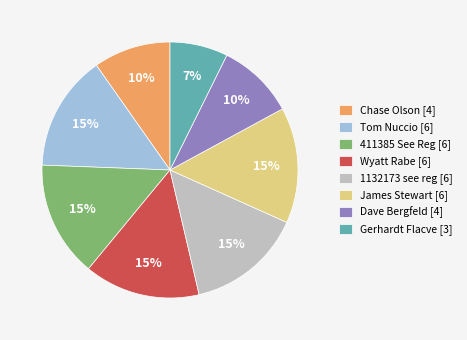

To the nearest percent, what is the average slice percentage?

12%